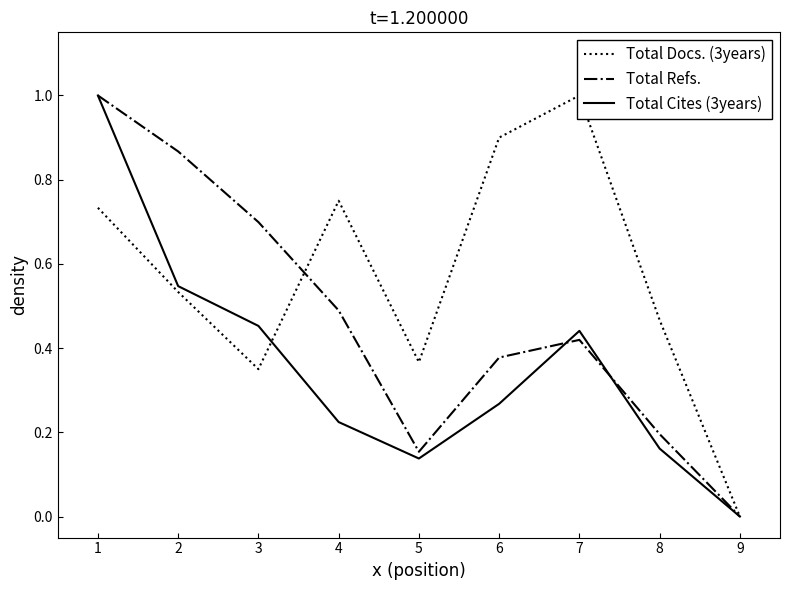

Is the value of Total Refs. at 6 greater than the value of Total Cites (3years) at 5?

Yes